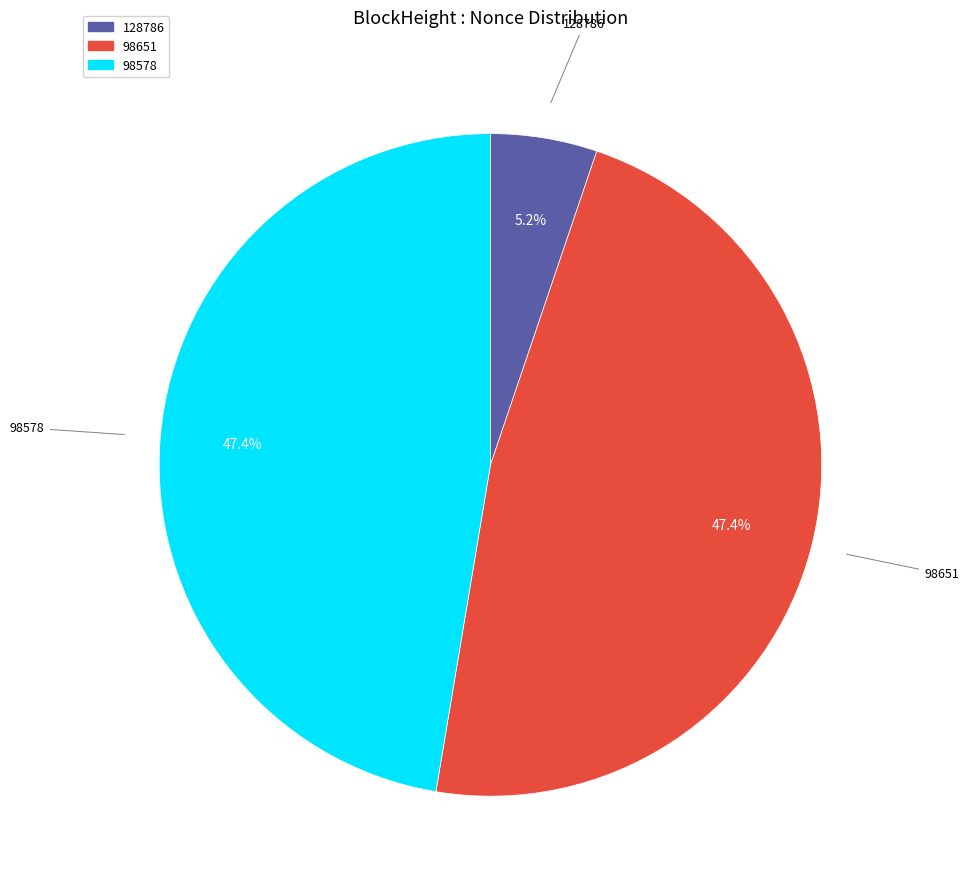

Is there a majority slice in this chart?

No